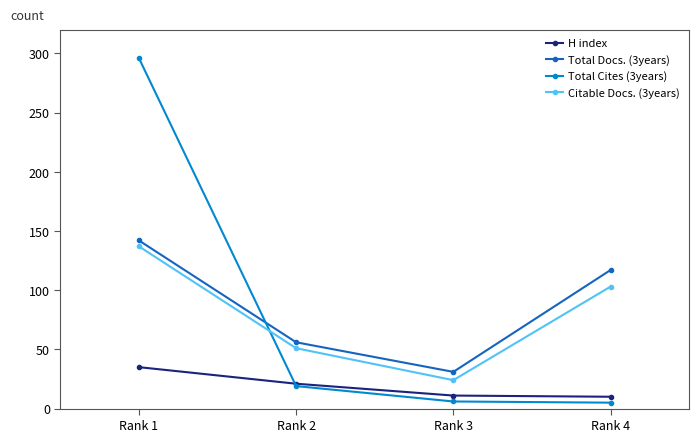

What is the value of the Total Cites (3years) point at the 4th from the left?

5